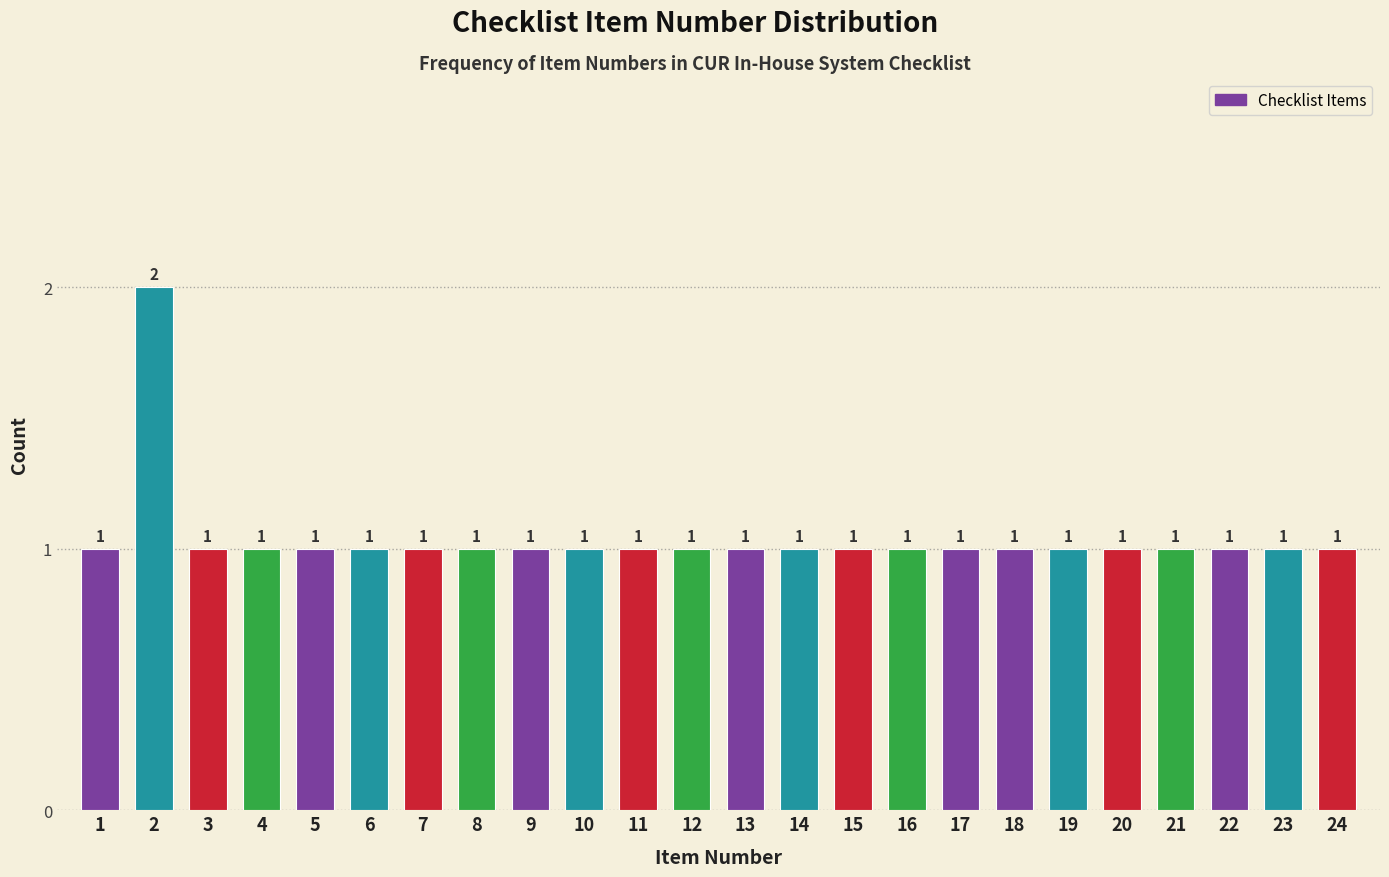

Reading left to right, extract all data points from this chart.

1	2	1	1	1	1	1	1	1	1	1	1	1	1	1	1	1	1	1	1	1	1	1	1